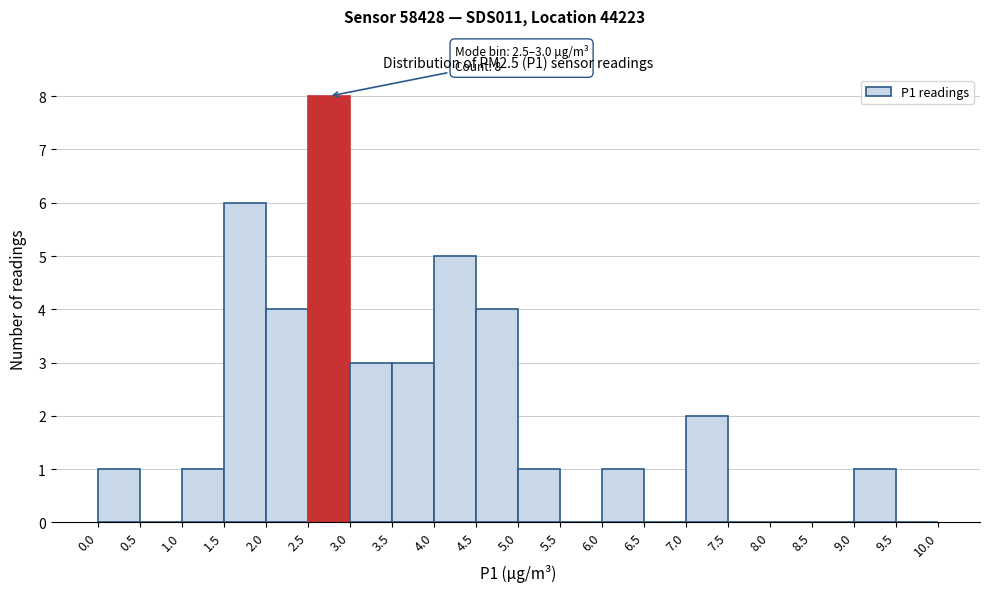

Over which range of the x-axis is the bar tallest?

2.5 to 3.0